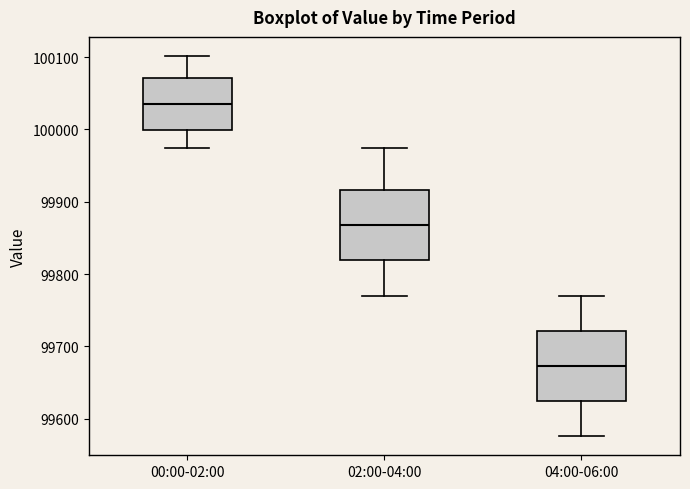

Reading left to right, transcribe this box plot: for each box, give where its median line is, the range the box spans, and where its two whiskers end, as read against the y-axis. The values are not printed on the chart, so give them approximately, as read against the axis.

00:00-02:00: median 100040, box 100000 to 100070, whiskers 99970 to 100100
02:00-04:00: median 99870, box 99820 to 99920, whiskers 99770 to 99970
04:00-06:00: median 99670, box 99620 to 99720, whiskers 99580 to 99770